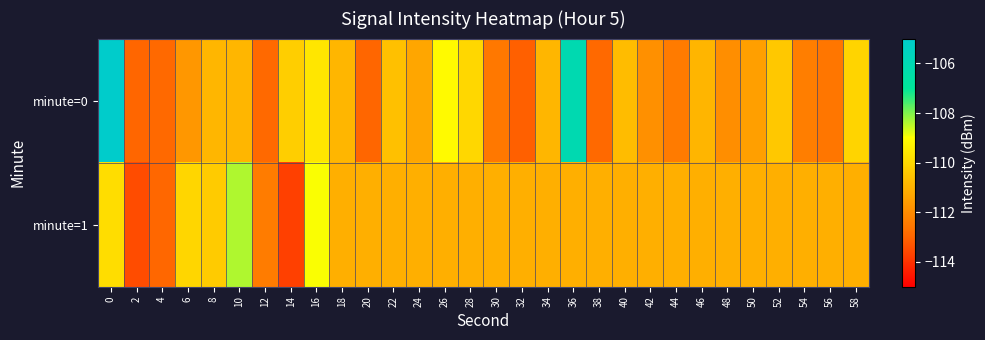

Rank the series by their maximum value, from highest to lowest.

minute=0, minute=1